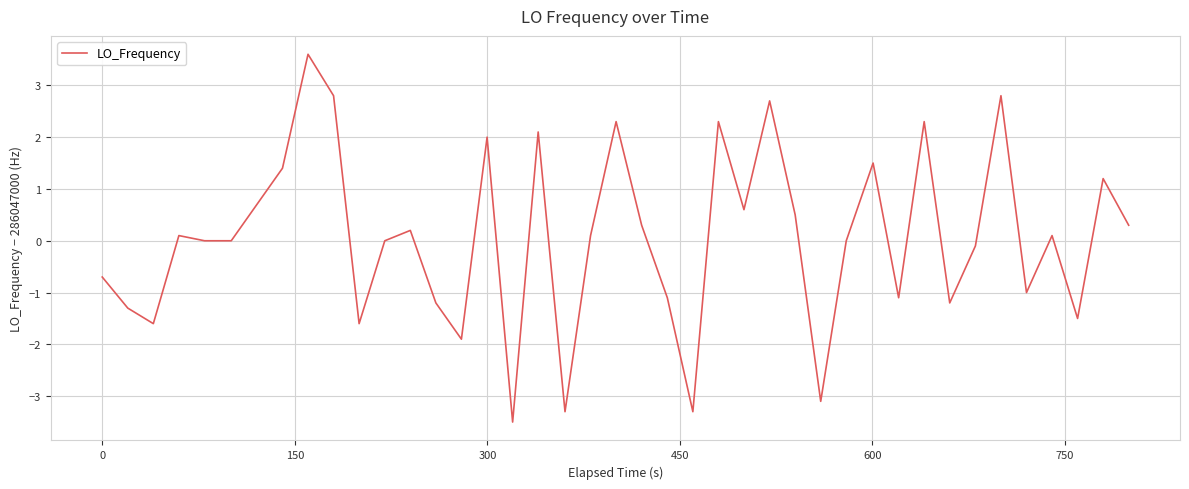

What is the minimum value shown in the chart?

-3.5